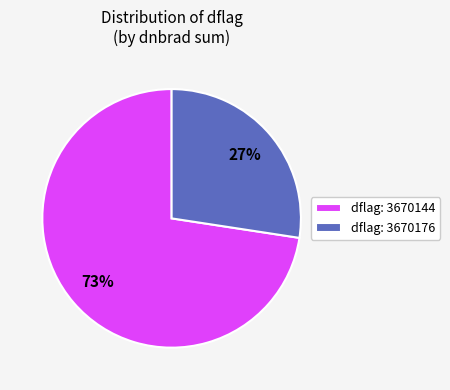

Count the number of slices in the pie.

2